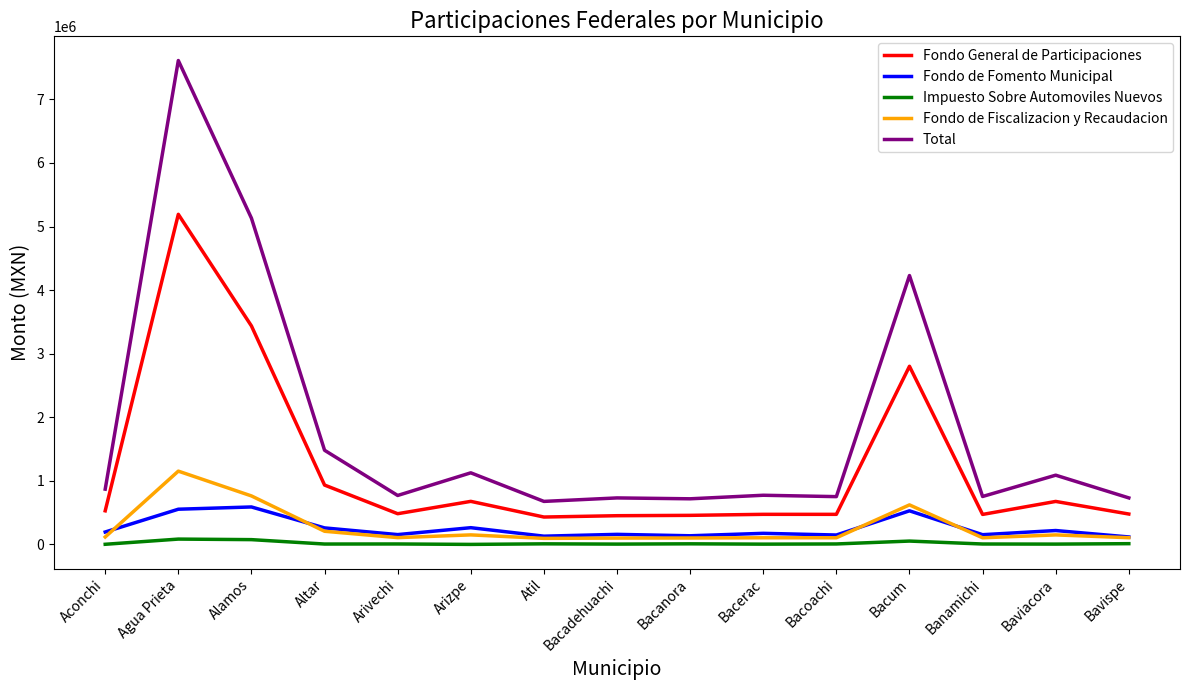

True or false: Fondo de Fomento Municipal and Fondo General de Participaciones cross at least once.

False